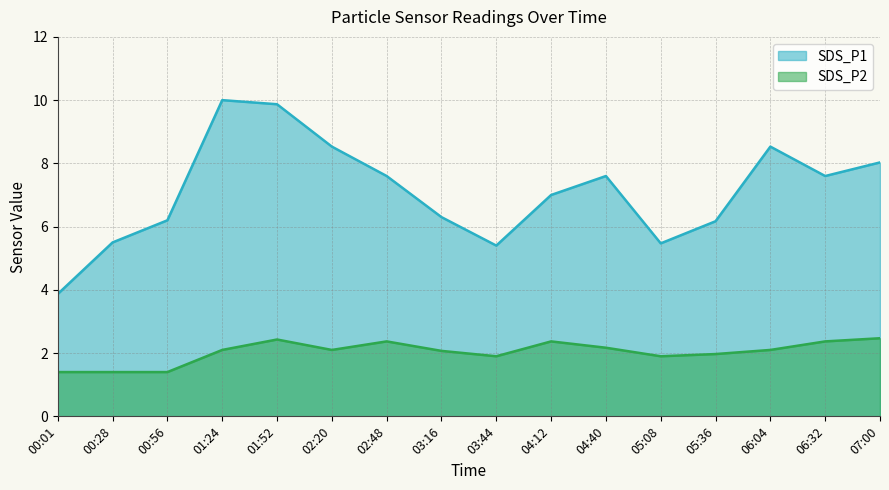

List the labels in order of SDS_P1 value, smallest first.

00:01, 03:44, 05:08, 00:28, 05:36, 00:56, 03:16, 04:12, 02:48, 04:40, 06:32, 07:00, 02:20, 06:04, 01:52, 01:24